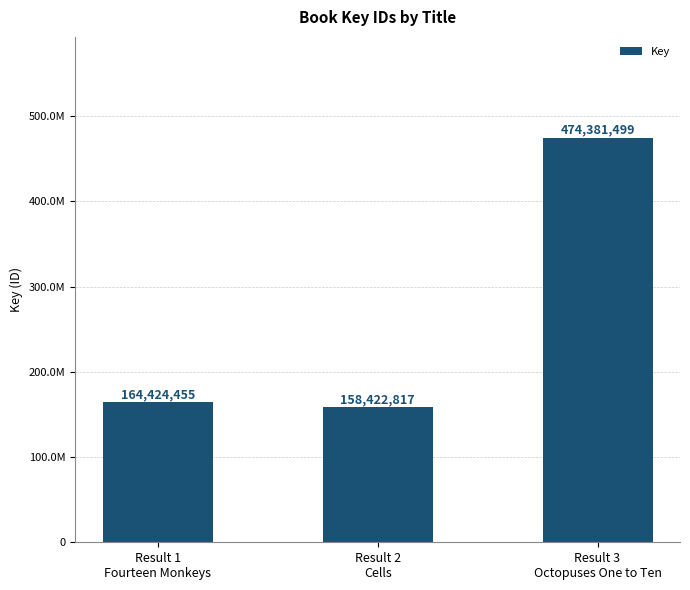

List the labels in order of value, smallest first.

Result 2
Cells, Result 1
Fourteen Monkeys, Result 3
Octopuses One to Ten